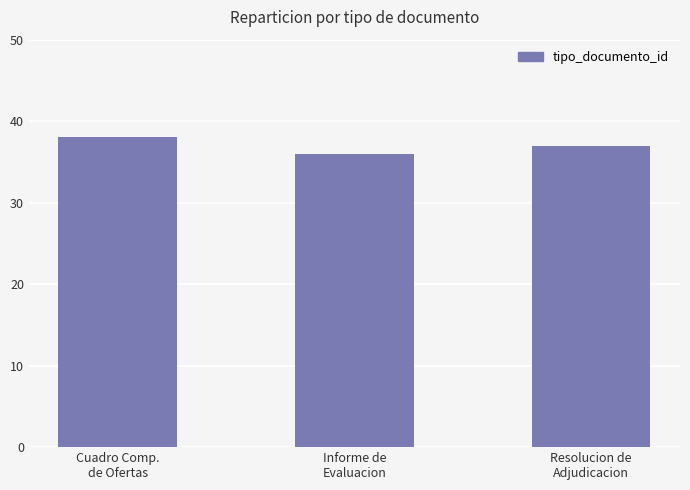

What position from the right is Cuadro Comp.
de Ofertas?

3